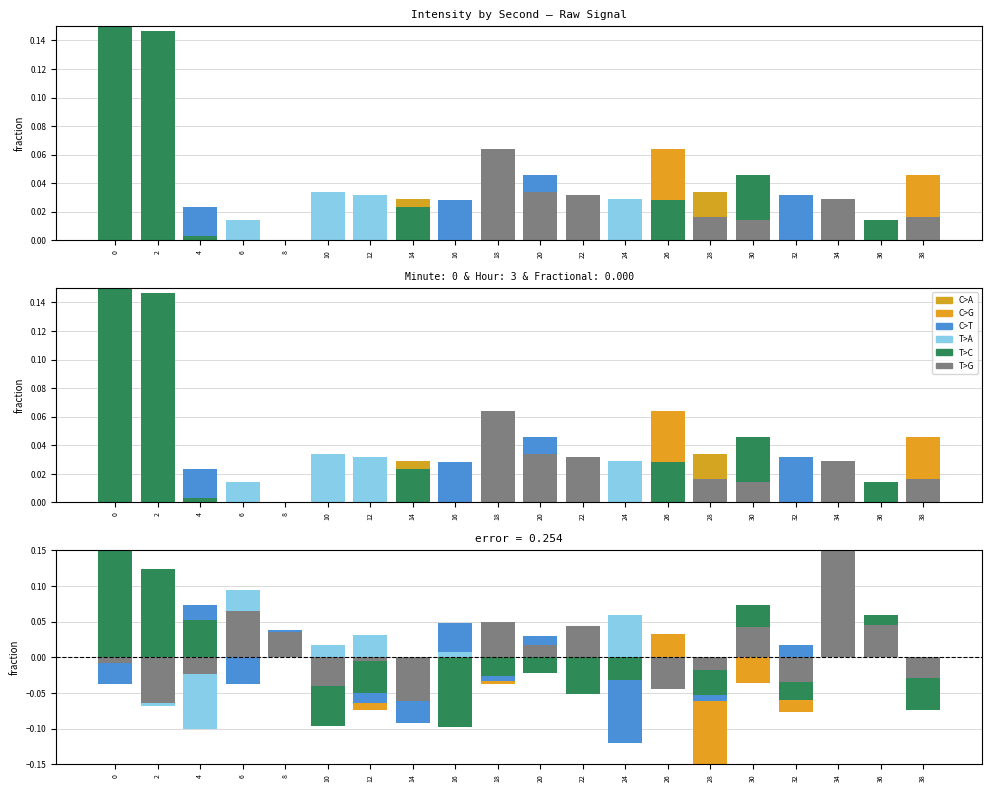

The value of T>G at 28 is -0.0. True or false?

False